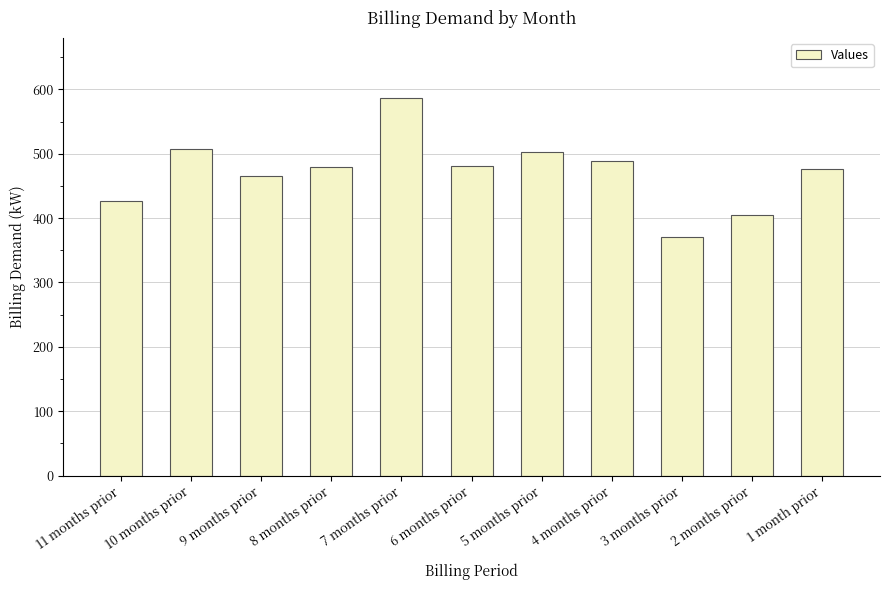

What is the label of the 1st bar from the left?

11 months prior